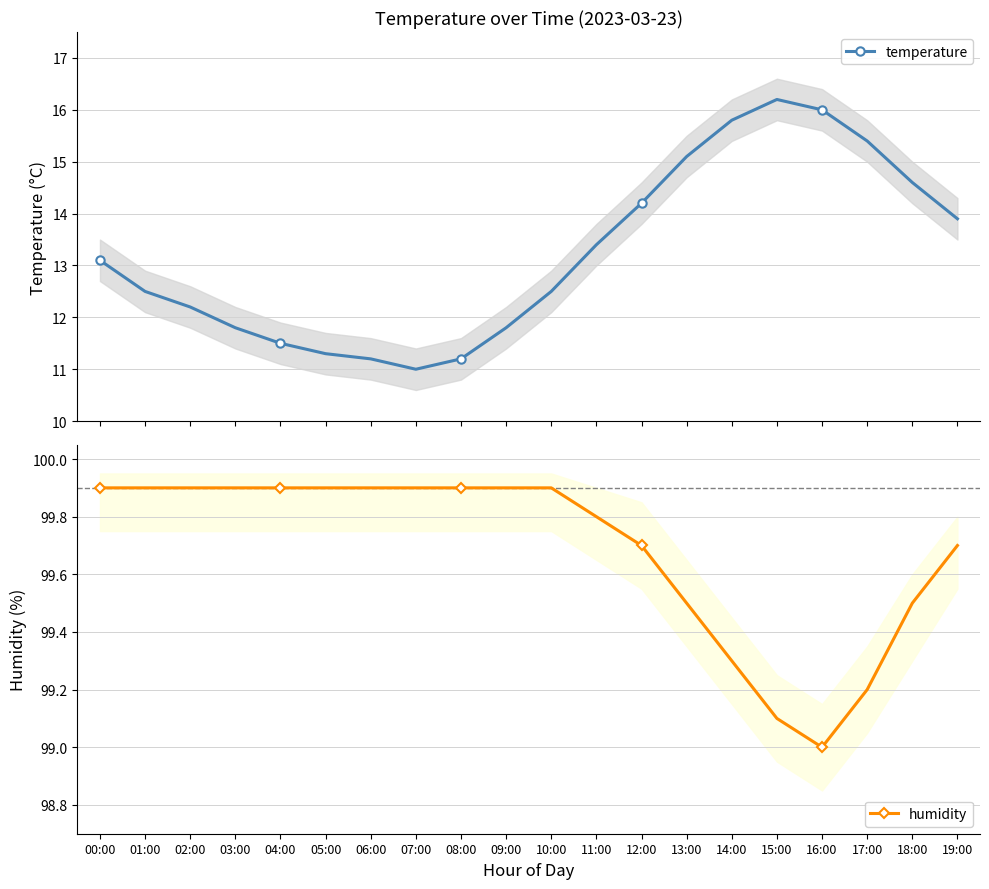

True or false: humidity has more than 0 interior local peaks.

False